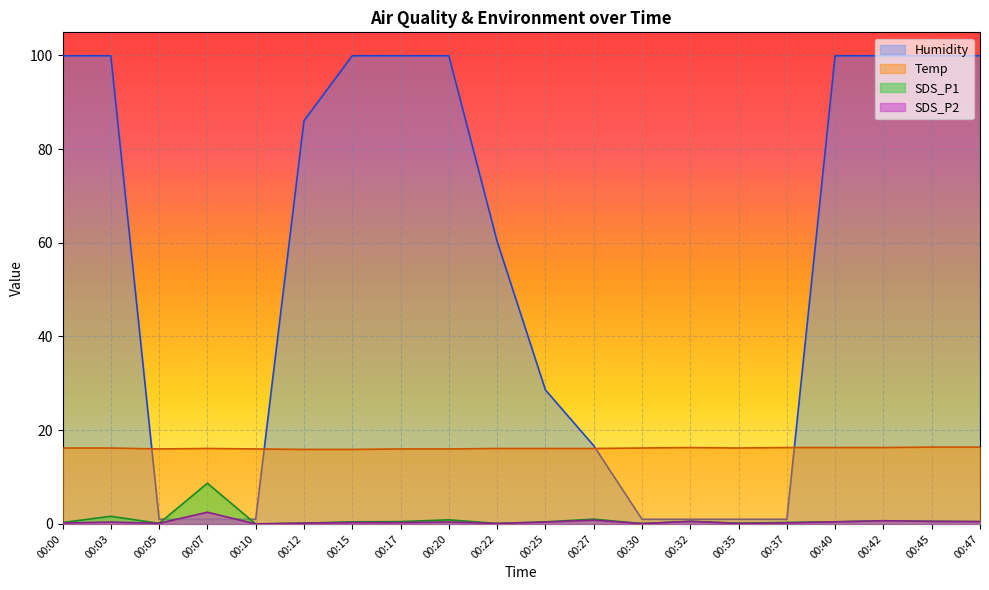

Reading right to left, what are all the values shown in this chart?

SDS_P1: 00:47=0.5	00:45=0.6	00:42=0.7	00:40=0.5	00:37=0.3	00:35=0.2	00:32=0.6	00:30=0.1	00:27=1.0	00:25=0.5	00:22=0.1	00:20=0.9	00:17=0.5	00:15=0.5	00:12=0.2	00:10=0.0	00:07=8.7	00:05=0.1	00:03=1.6	00:00=0.3
SDS_P2: 00:47=0.5	00:45=0.6	00:42=0.7	00:40=0.5	00:37=0.2	00:35=0.1	00:32=0.6	00:30=0.1	00:27=0.8	00:25=0.4	00:22=0.1	00:20=0.4	00:17=0.3	00:15=0.3	00:12=0.2	00:10=0.0	00:07=2.5	00:05=0.1	00:03=0.4	00:00=0.2
Temp: 00:47=16.4	00:45=16.4	00:42=16.3	00:40=16.3	00:37=16.3	00:35=16.2	00:32=16.3	00:30=16.2	00:27=16.1	00:25=16.1	00:22=16.1	00:20=16.0	00:17=16.0	00:15=15.9	00:12=15.9	00:10=16.0	00:07=16.1	00:05=16.0	00:03=16.2	00:00=16.2
Humidity: 00:47=99.9	00:45=99.9	00:42=99.9	00:40=99.9	00:37=1.0	00:35=1.0	00:32=1.0	00:30=1.0	00:27=16.7	00:25=28.6	00:22=60.3	00:20=99.9	00:17=99.9	00:15=99.9	00:12=86.0	00:10=1.0	00:07=1.0	00:05=1.0	00:03=99.9	00:00=99.9